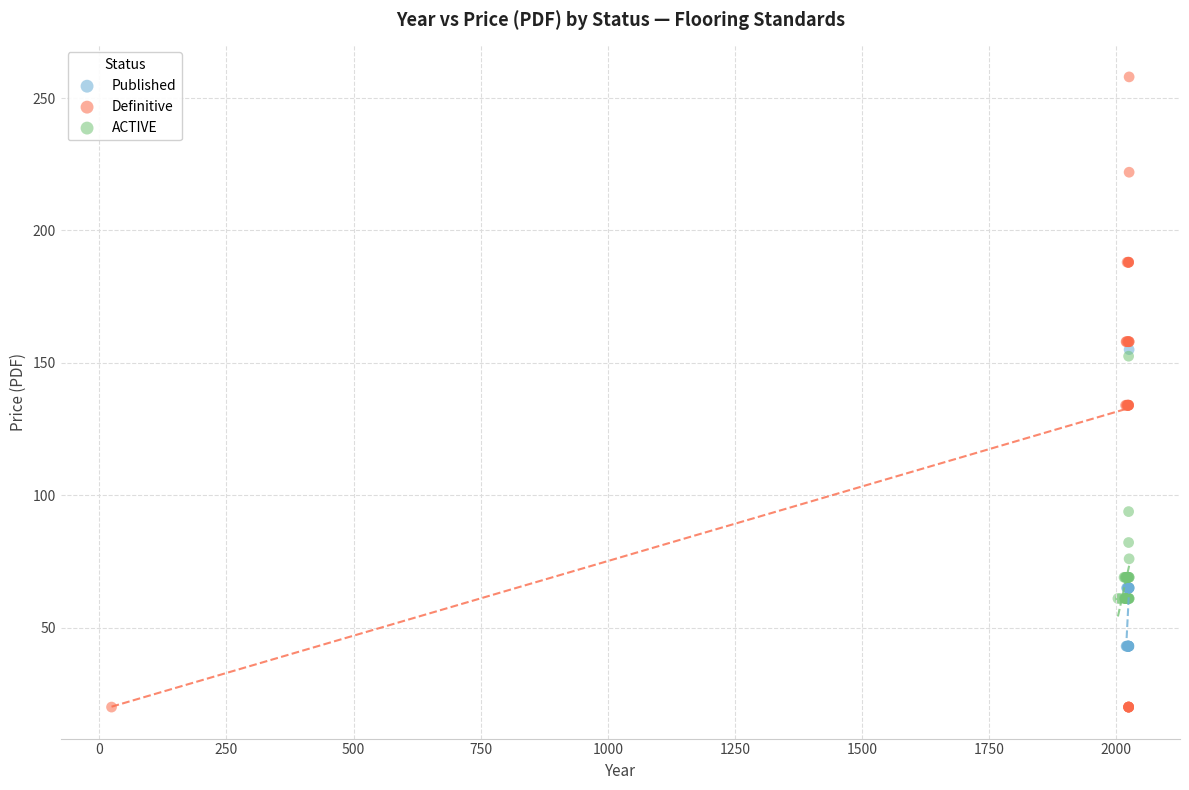

Which series reaches the minimum Y coordinate?

Definitive